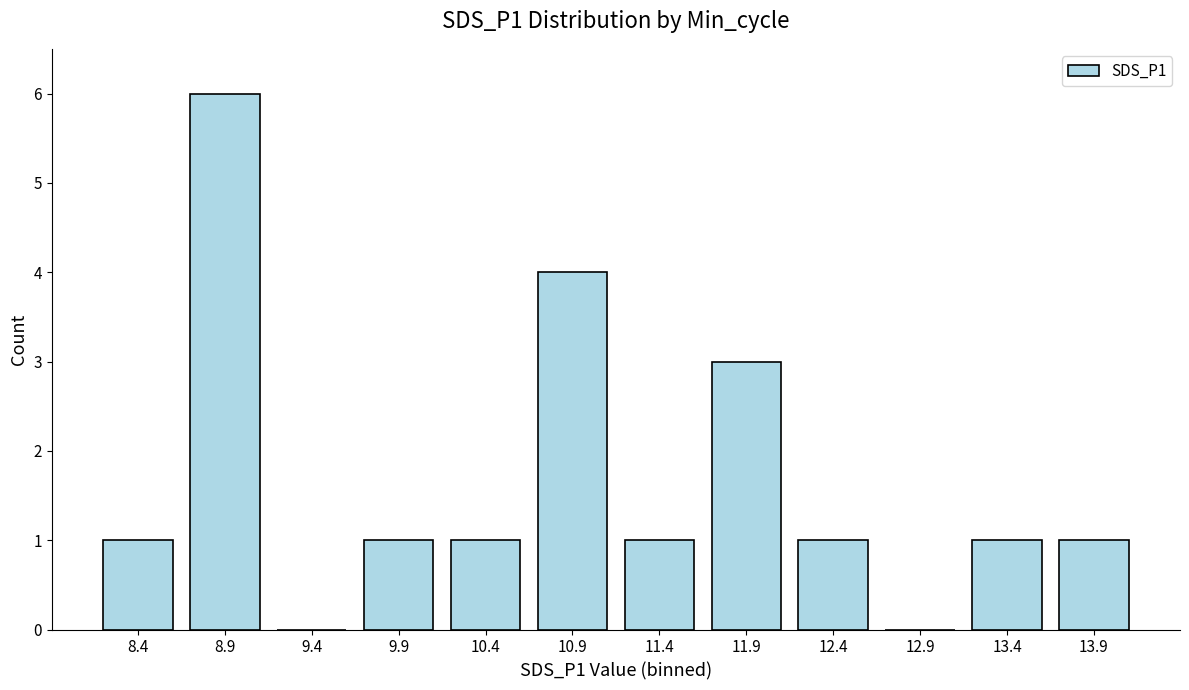

Is it true that the value at 10.9 is 6?

False